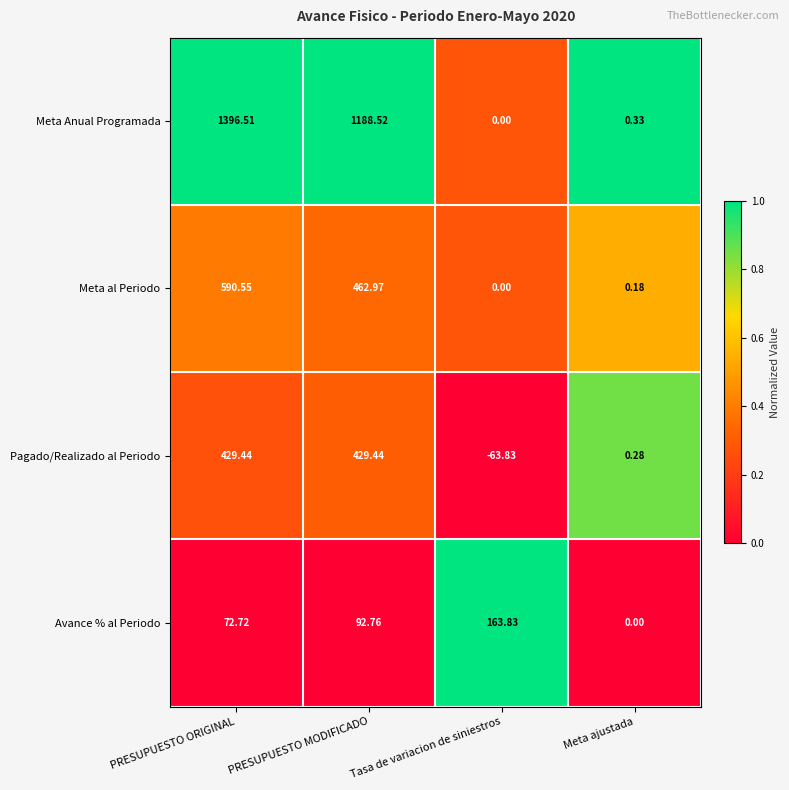

Where is Meta Anual Programada nearest to the value 698?

PRESUPUESTO MODIFICADO